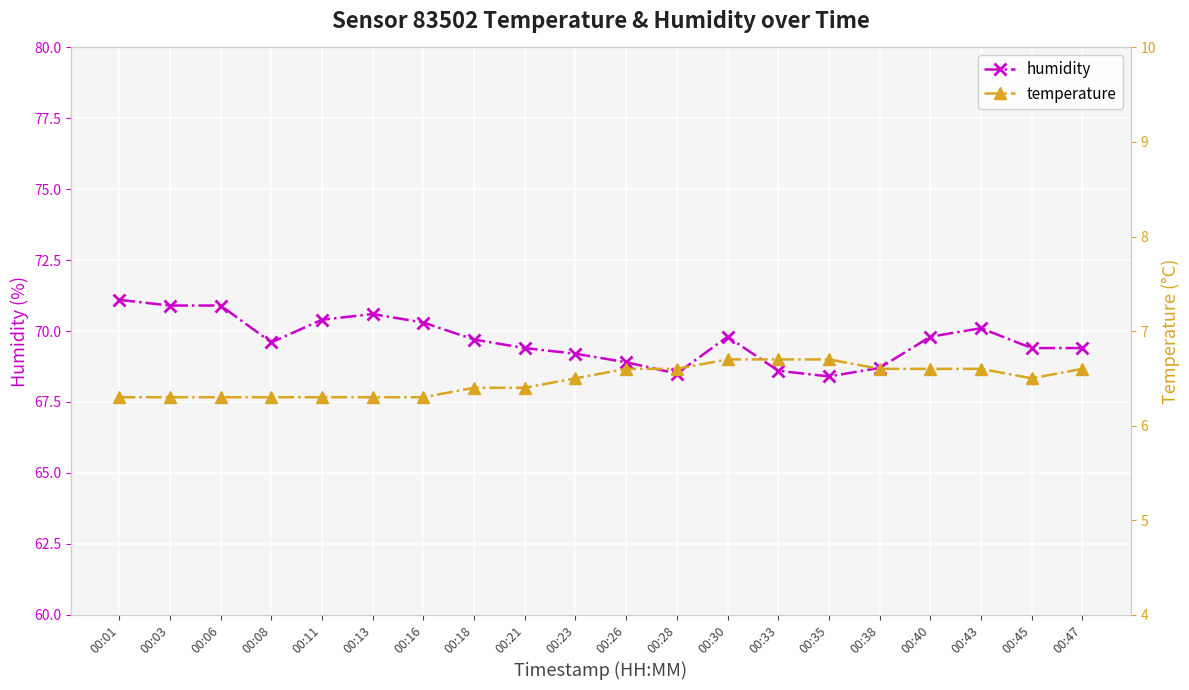

True or false: temperature has a value of 6.3 at 00:06.

True